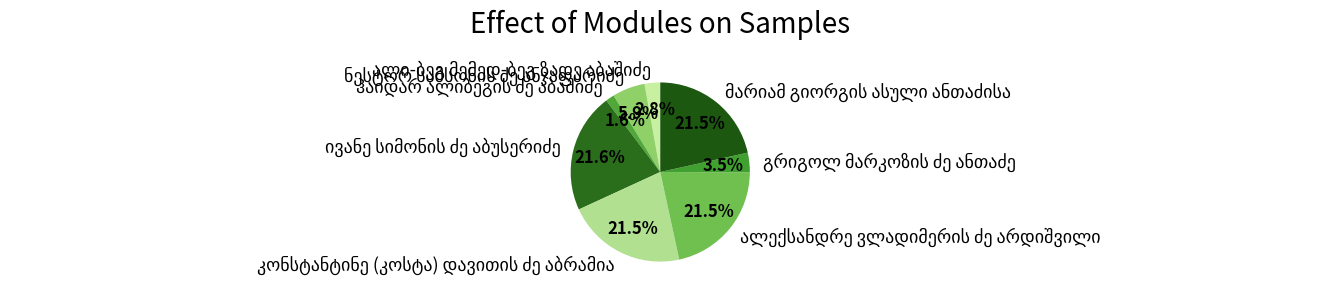

Is there any slice that represents more than half of the pie?

No